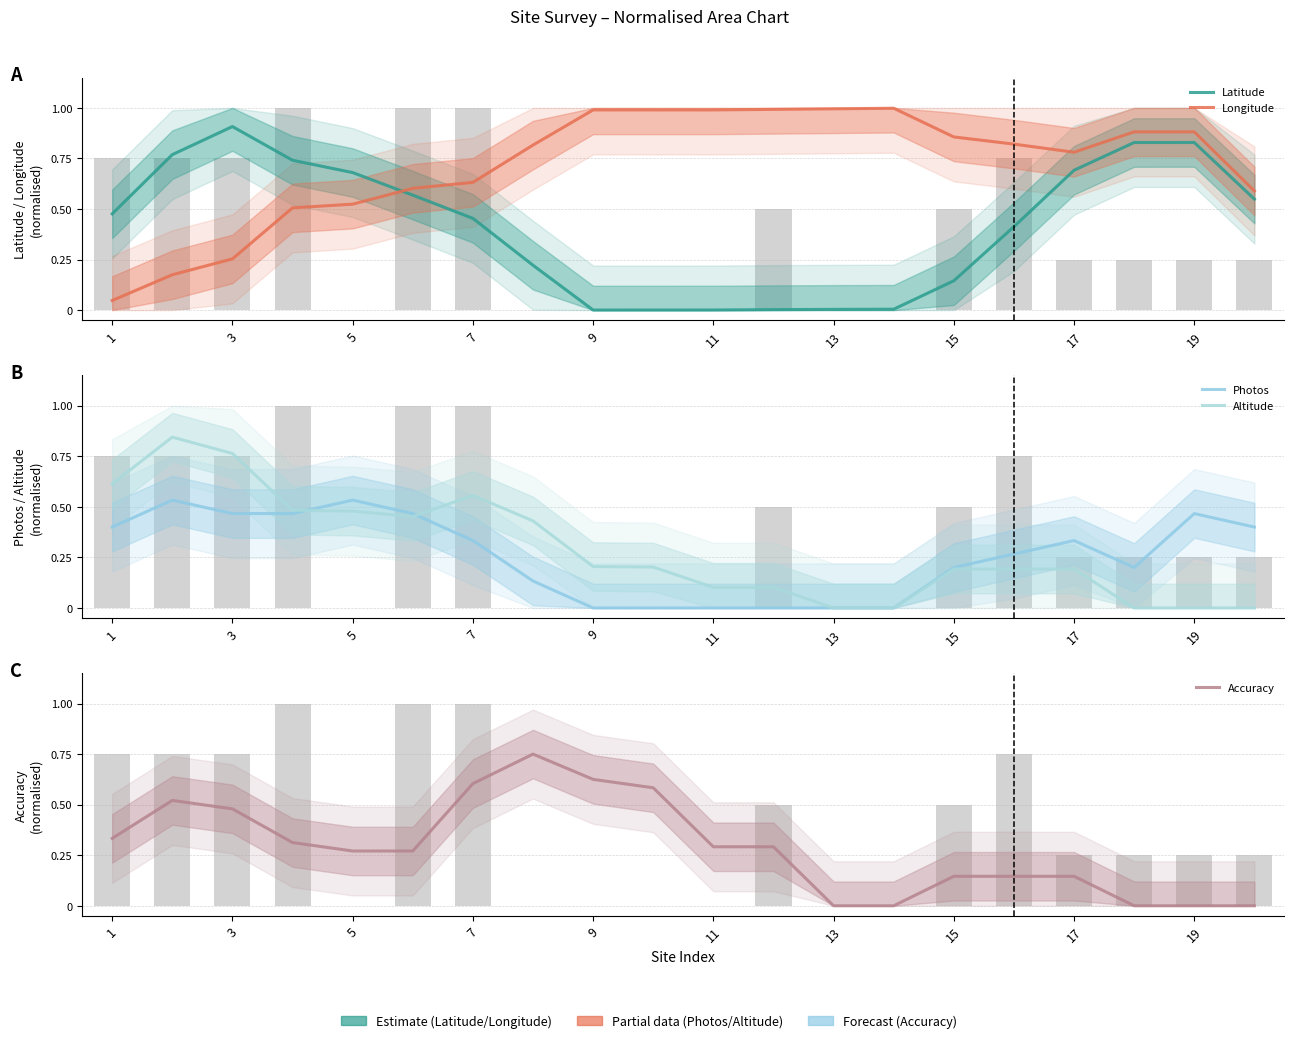

Which category has the highest value across all series?

13